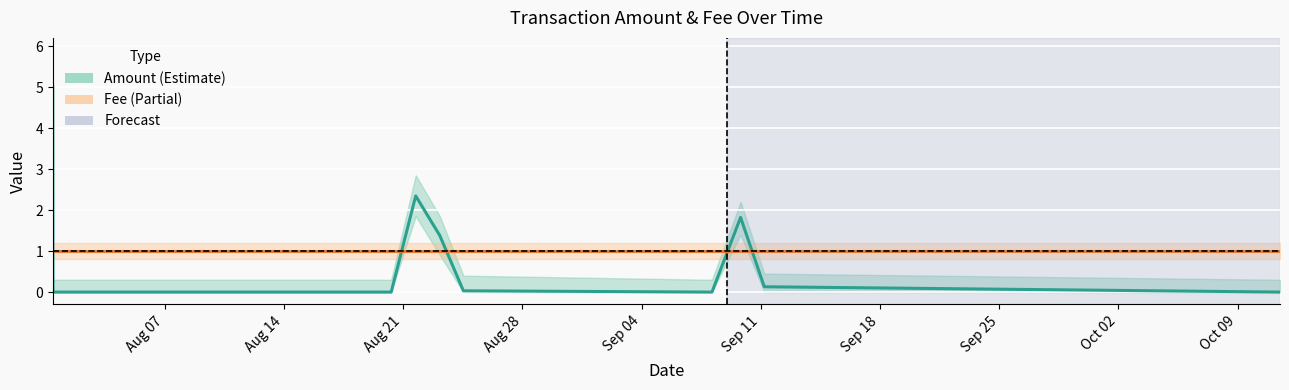

Rank the series by their maximum value, from highest to lowest.

Amount, Fee